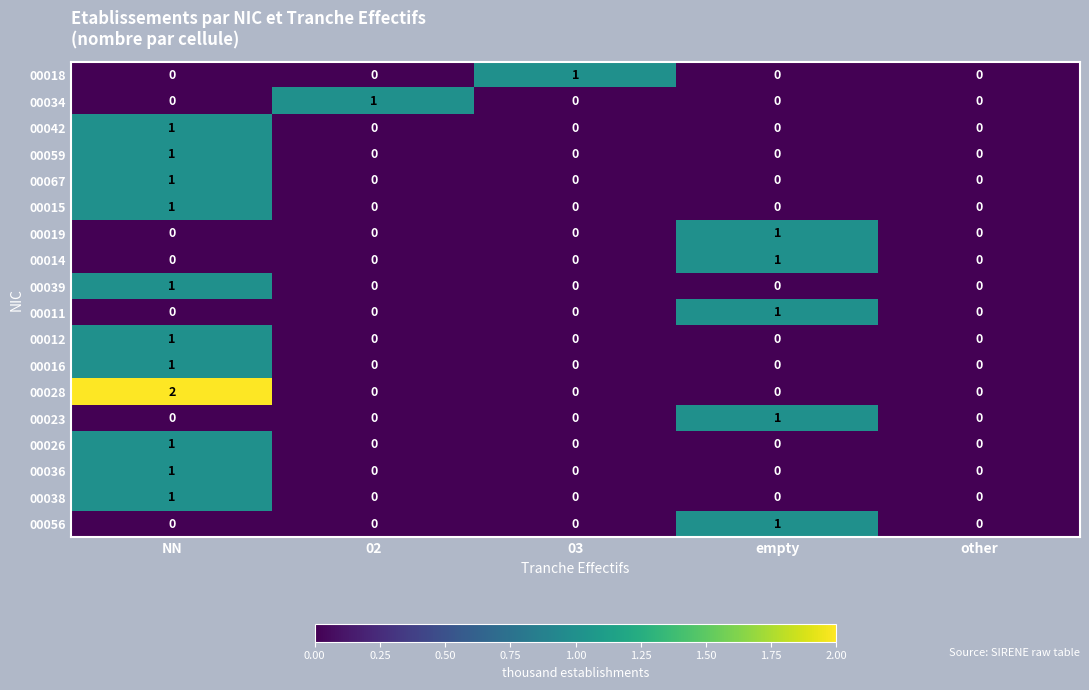

Between NN and empty, which series saw the biggest shift?

00028